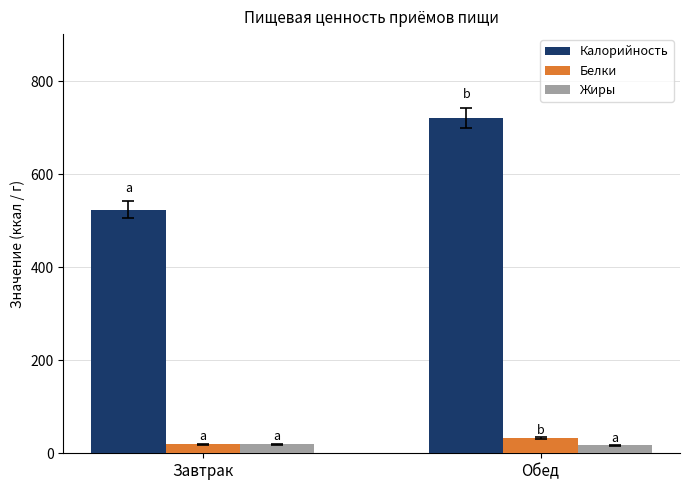

Which series has the largest total across all categories?

Калорийность